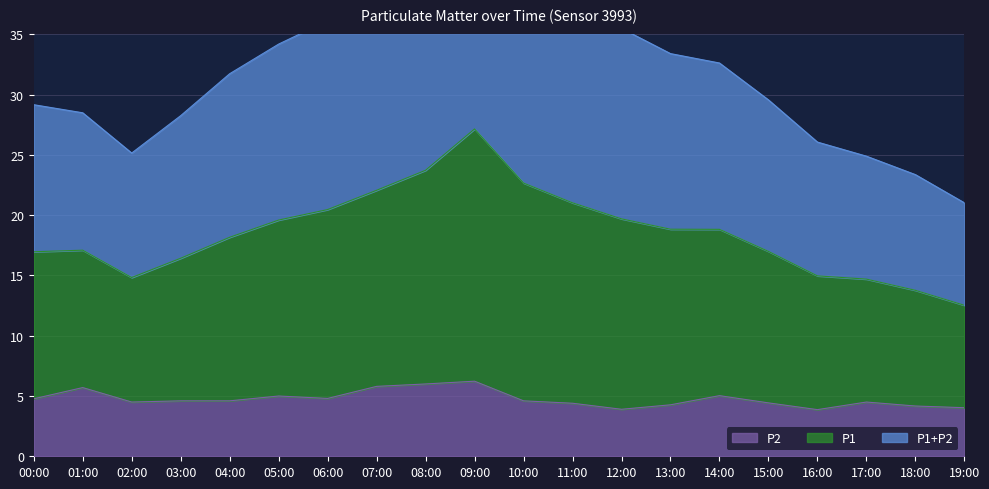

Rank the categories by P1 value from highest to lowest.

09:00, 08:00, 10:00, 07:00, 11:00, 06:00, 12:00, 05:00, 13:00, 14:00, 04:00, 15:00, 00:00, 01:00, 03:00, 16:00, 02:00, 17:00, 18:00, 19:00